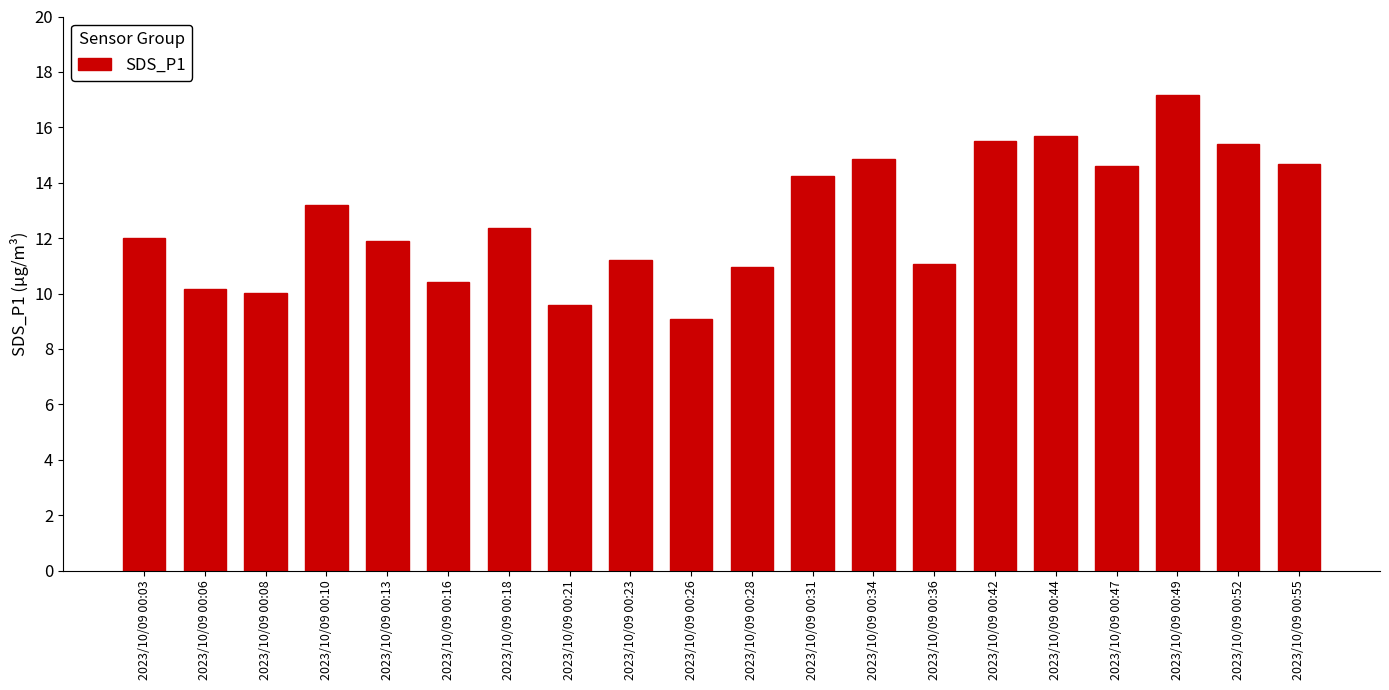

Count the number of data series in this chart.

1